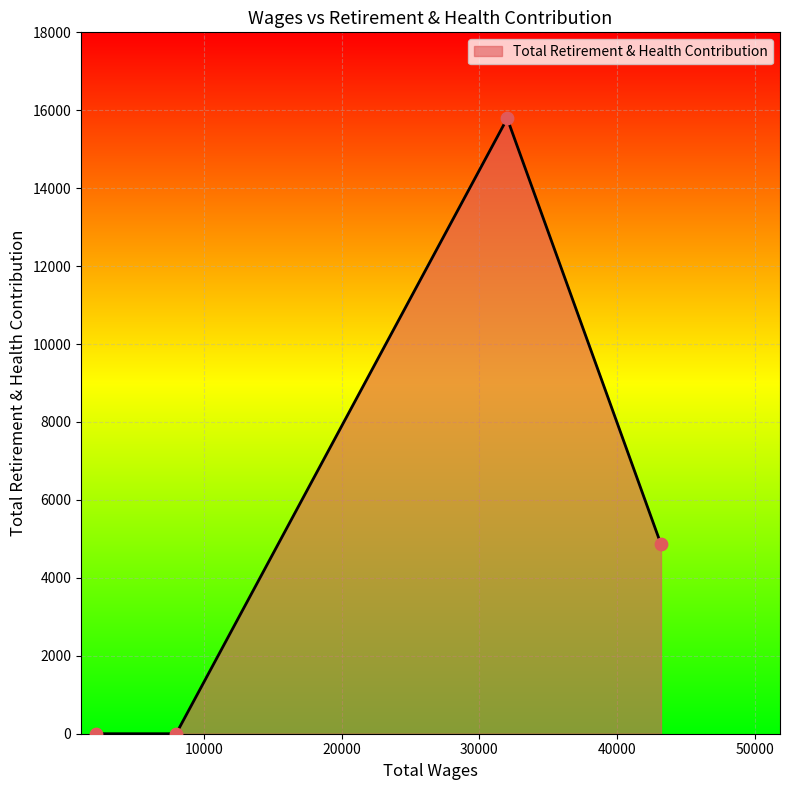

How many interior local peaks (higher than both neighbors) does the data have?

1